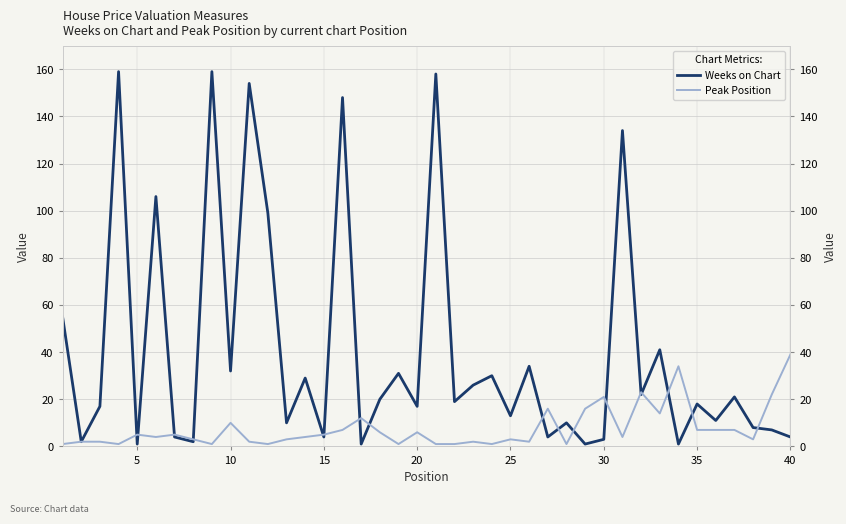

Does the chart have visible grid lines?

Yes